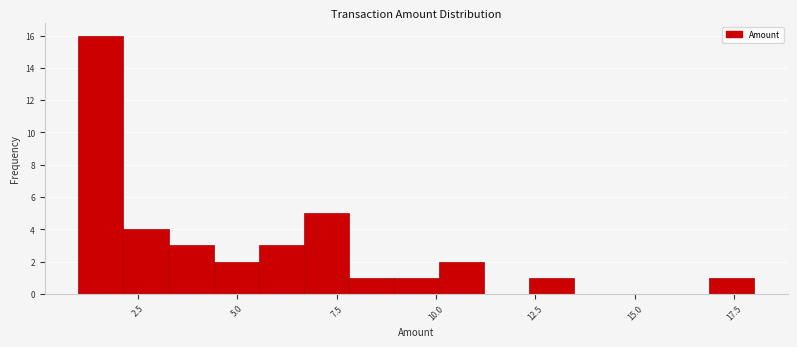

Around what value on the x-axis is the tallest bar? Give the approximate position of its centre, as read against the axis.

1.5